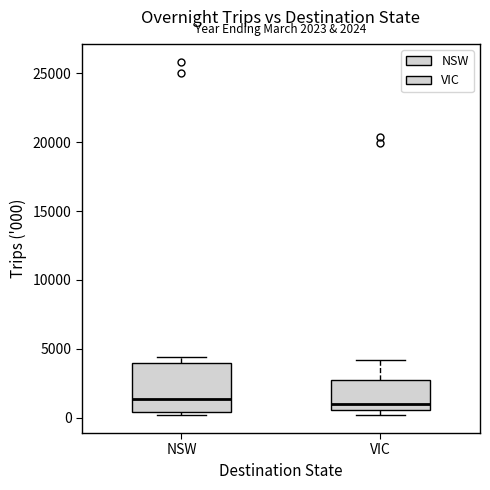

Comparing the boxes themselves (not the whiskers), which one is the tallest?

NSW